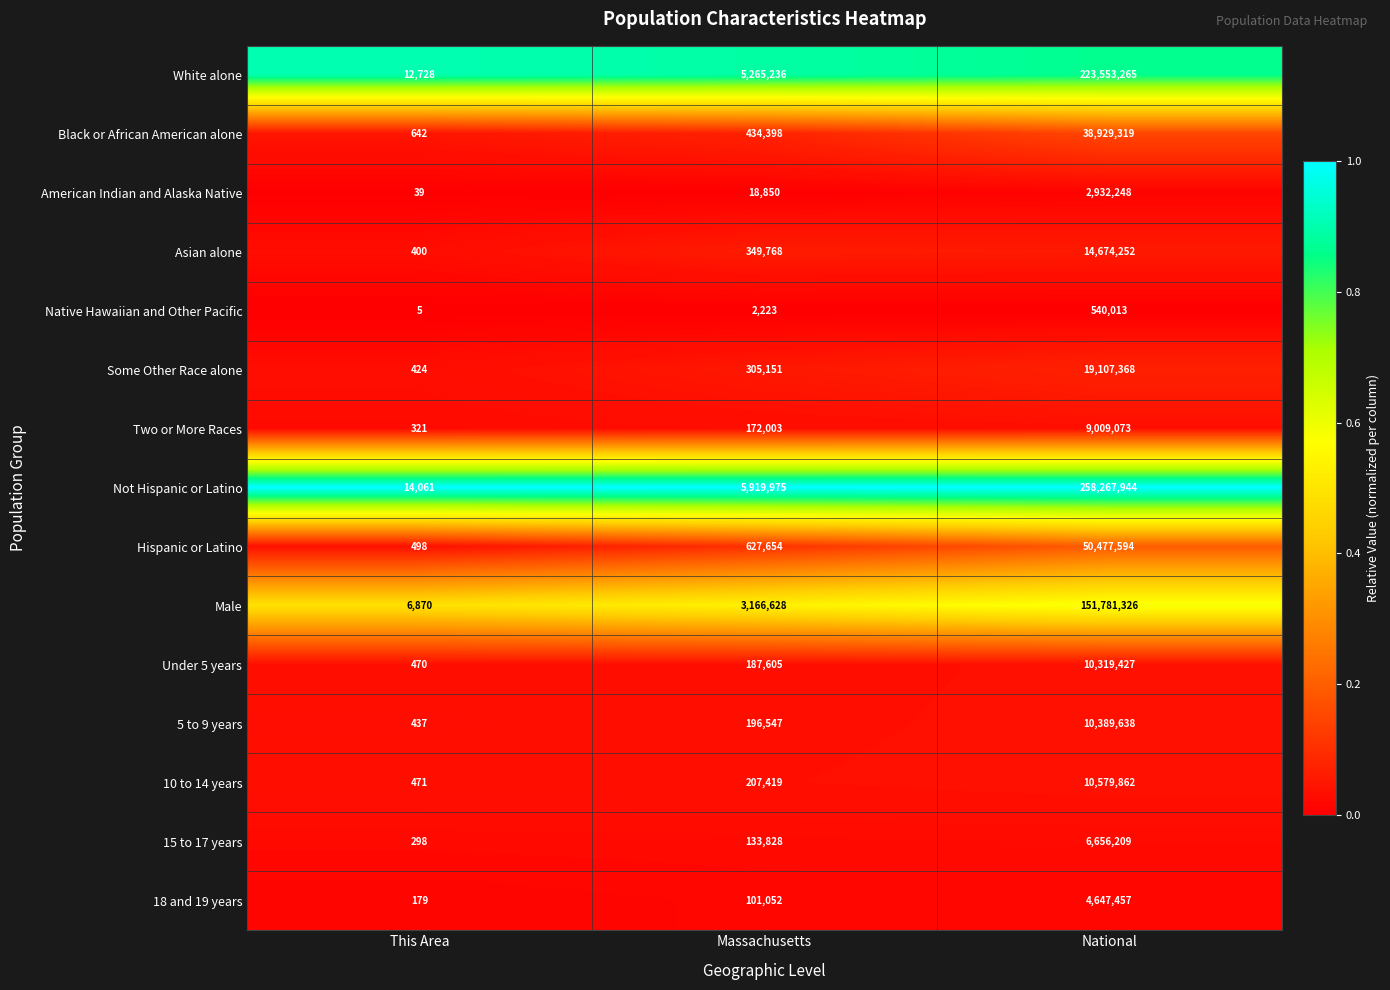

What is the total value across all series at This Area?

37843